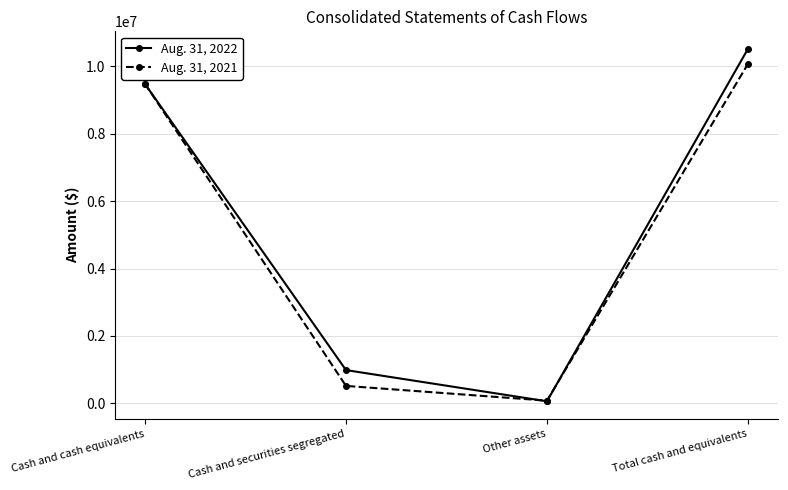

What is the difference between the highest and lowest values at Total cash and equivalents?

447064